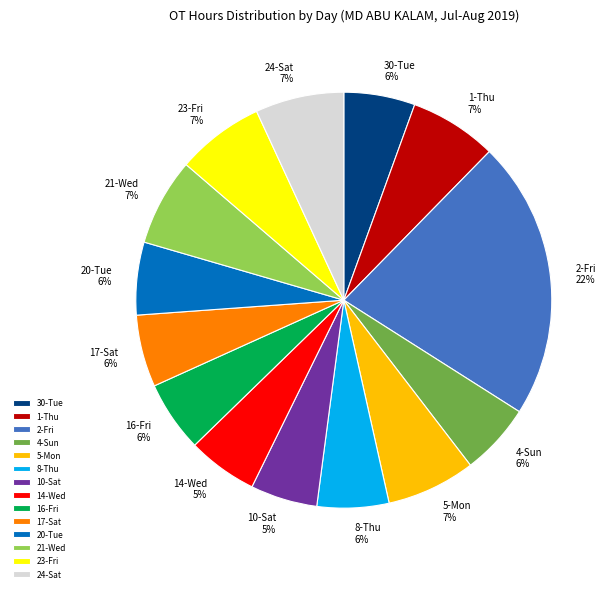

Is it true that 20-Tue is 6% of the pie?

True